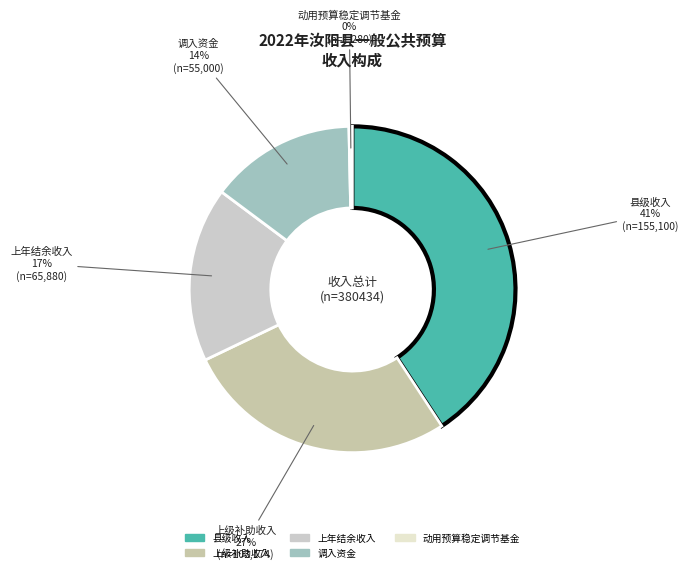

Which has a higher value, 上级补助收入 or 县级收入?

县级收入